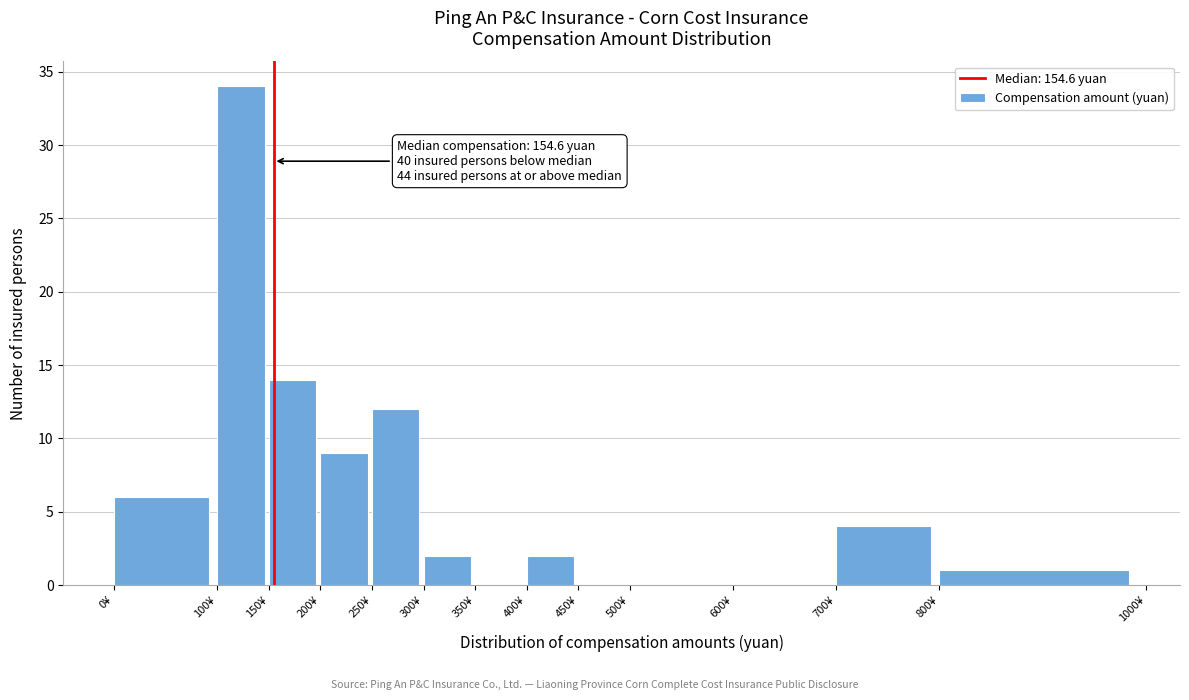

Over which range of the x-axis is the bar tallest?

100 to 150